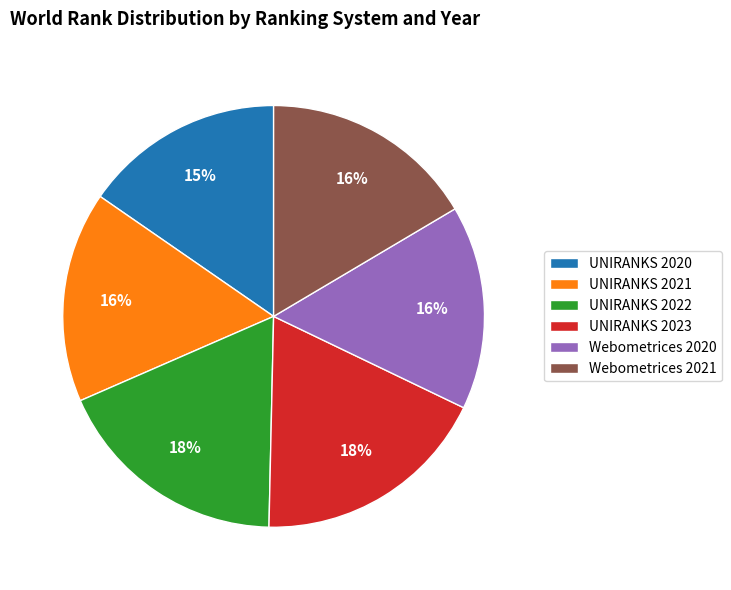

To the nearest percent, what is the average slice percentage?

17%